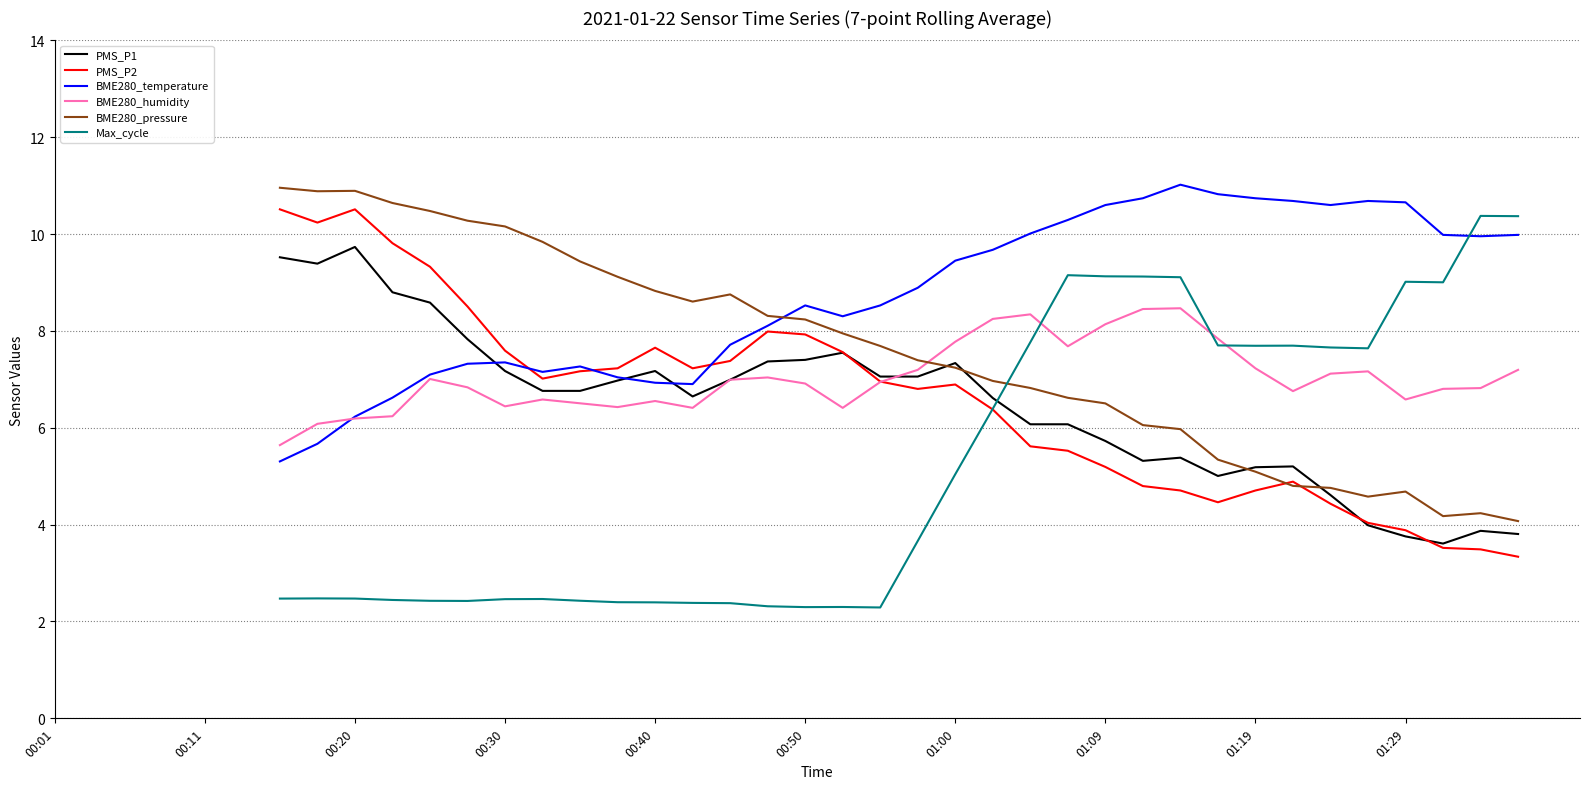

How many lines are shown in the chart?

6